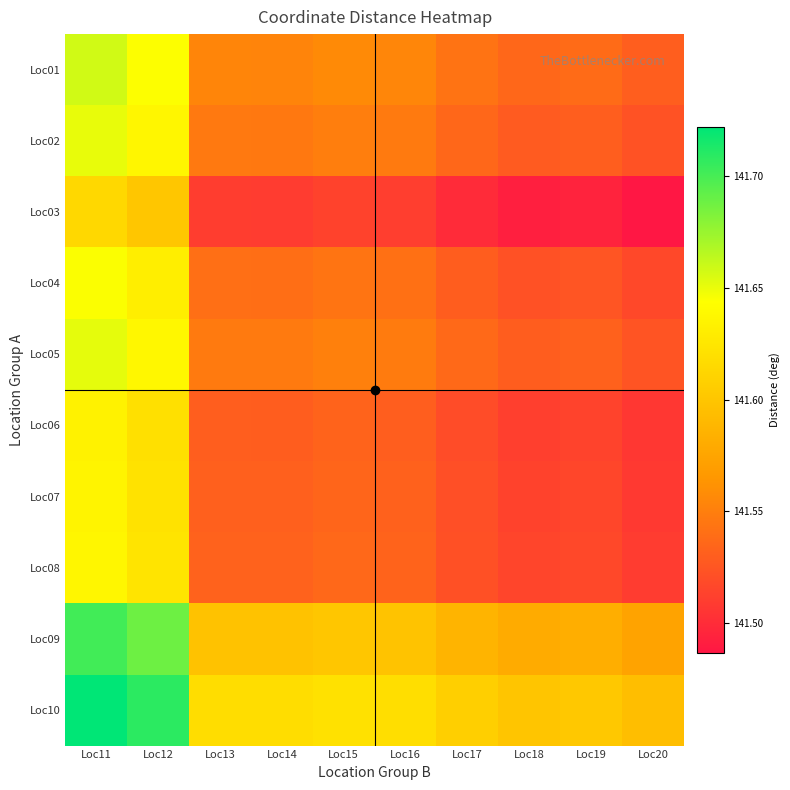

Which series has the largest total across all categories?

Loc10